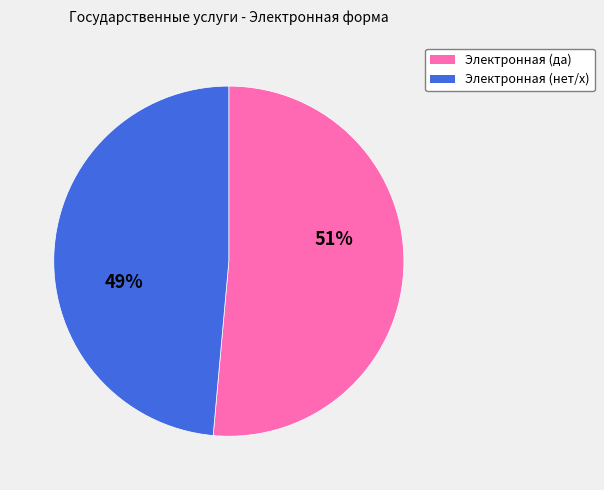

Is there any slice that represents more than half of the pie?

Yes